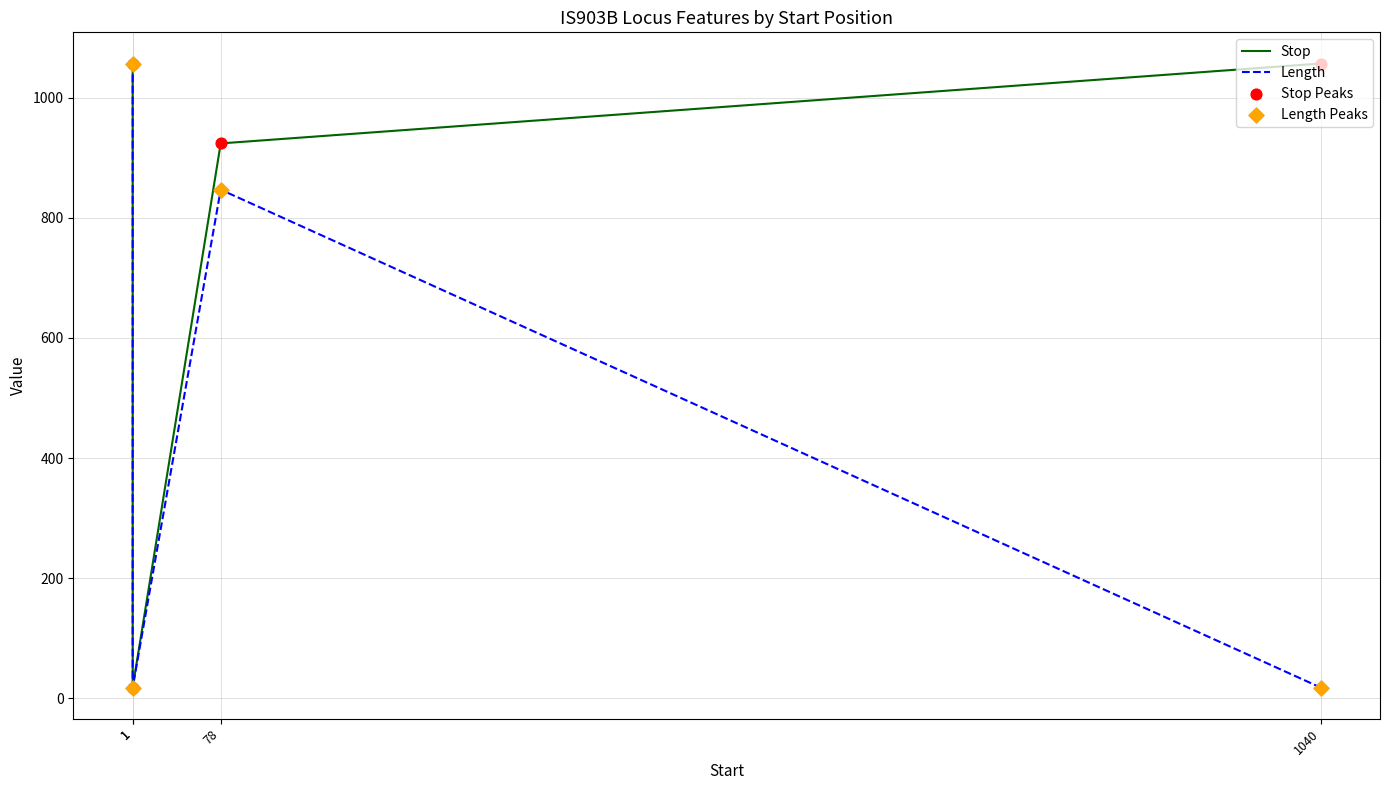

Is the value of Stop at 1 greater than the value of Length at 1?

No